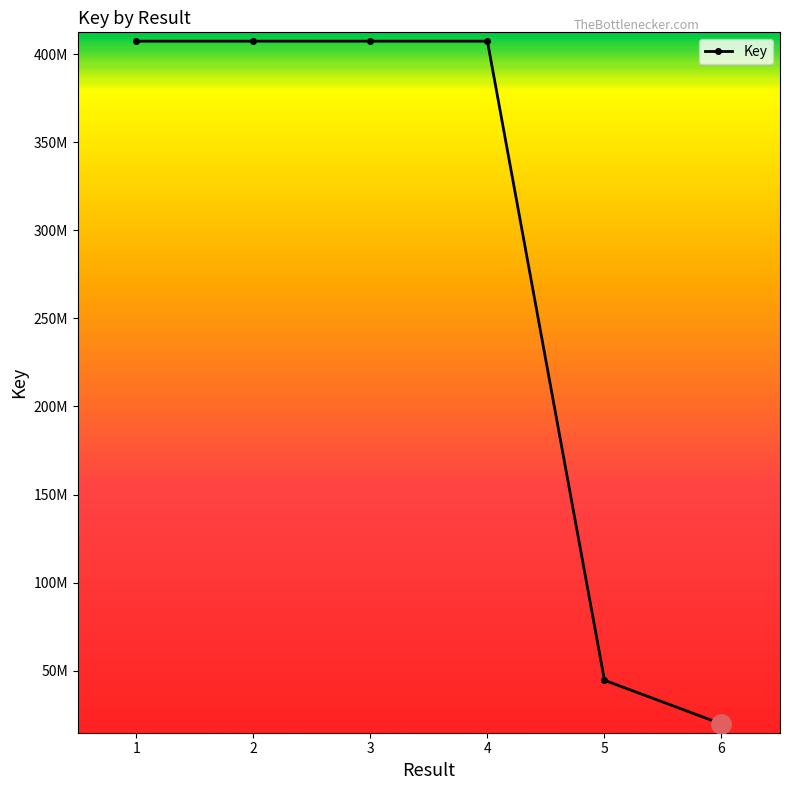

Reading left to right, transcribe all the data shown in this chart.

407385293	407384711	407384271	407383885	44608348	19812580